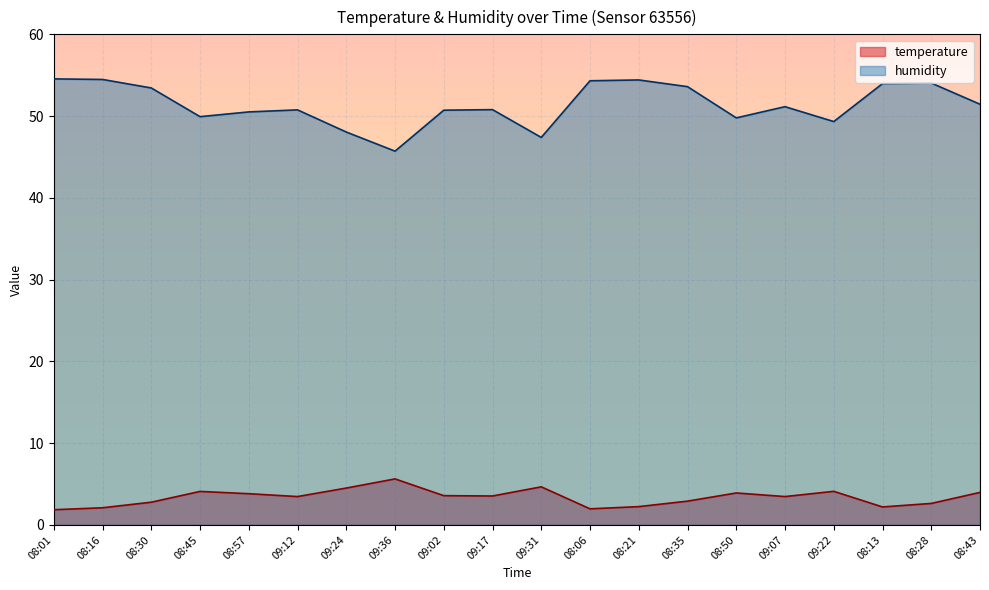

Rank the categories by temperature value from highest to lowest.

09:36, 09:31, 09:24, 09:22, 08:45, 08:43, 08:50, 08:57, 09:02, 09:17, 09:12, 09:07, 08:35, 08:30, 08:28, 08:21, 08:13, 08:16, 08:06, 08:01